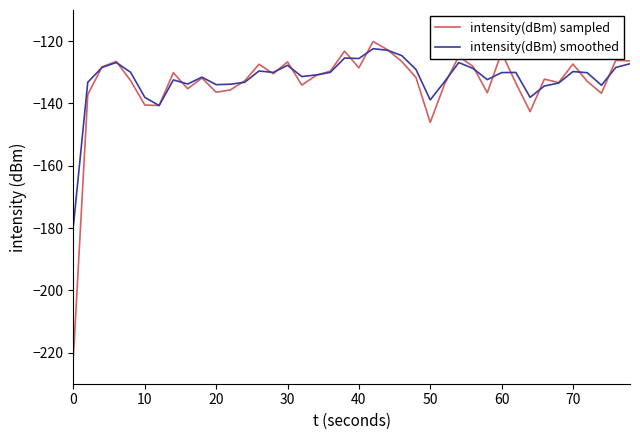

Which series has the largest range (max minus min)?

intensity(dBm) sampled